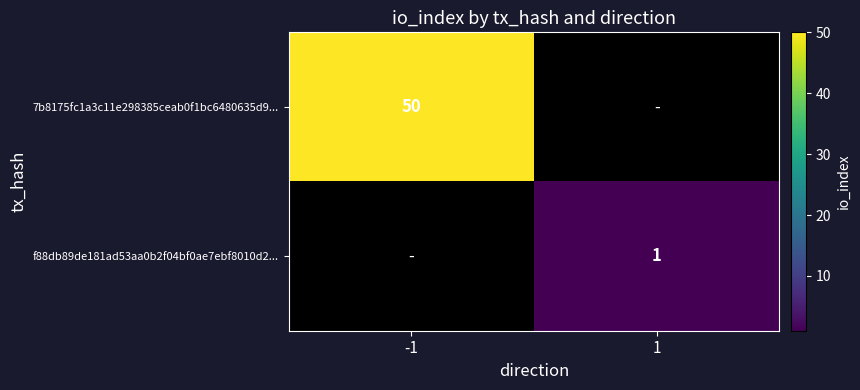

The f88db89de181ad53aa0b2f04bf0ae7ebf8010d2... series shows 1 at 1. True or false?

True